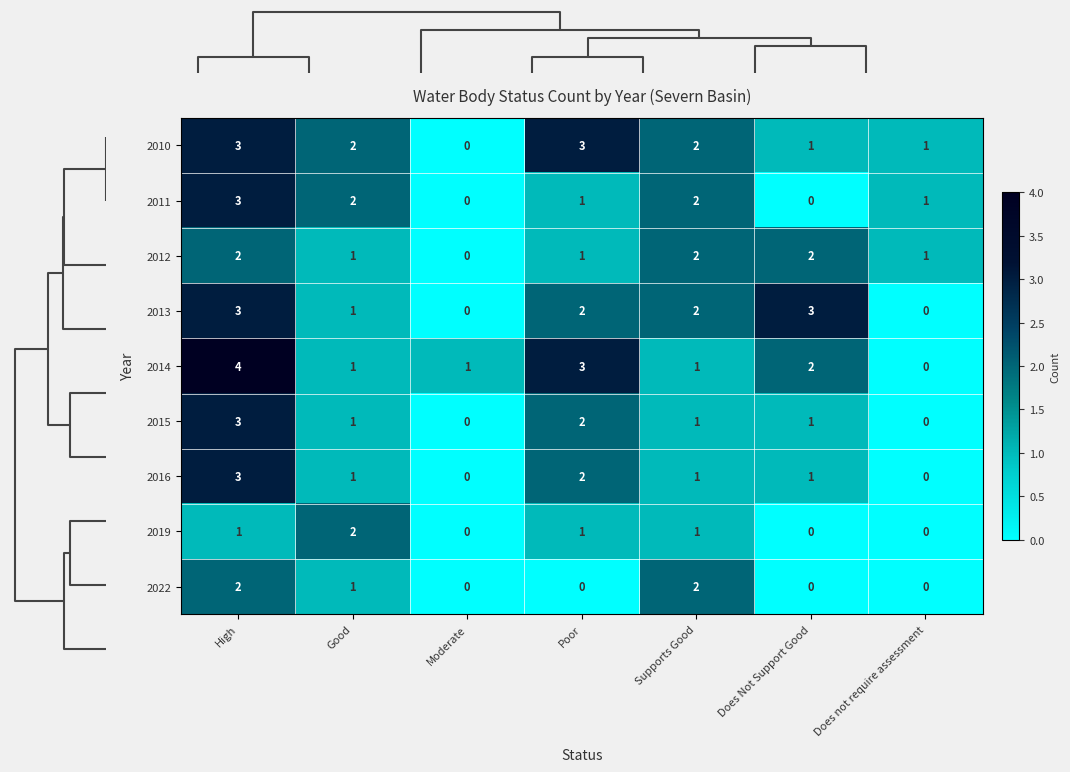

What is the sum of all 2013 values?

11